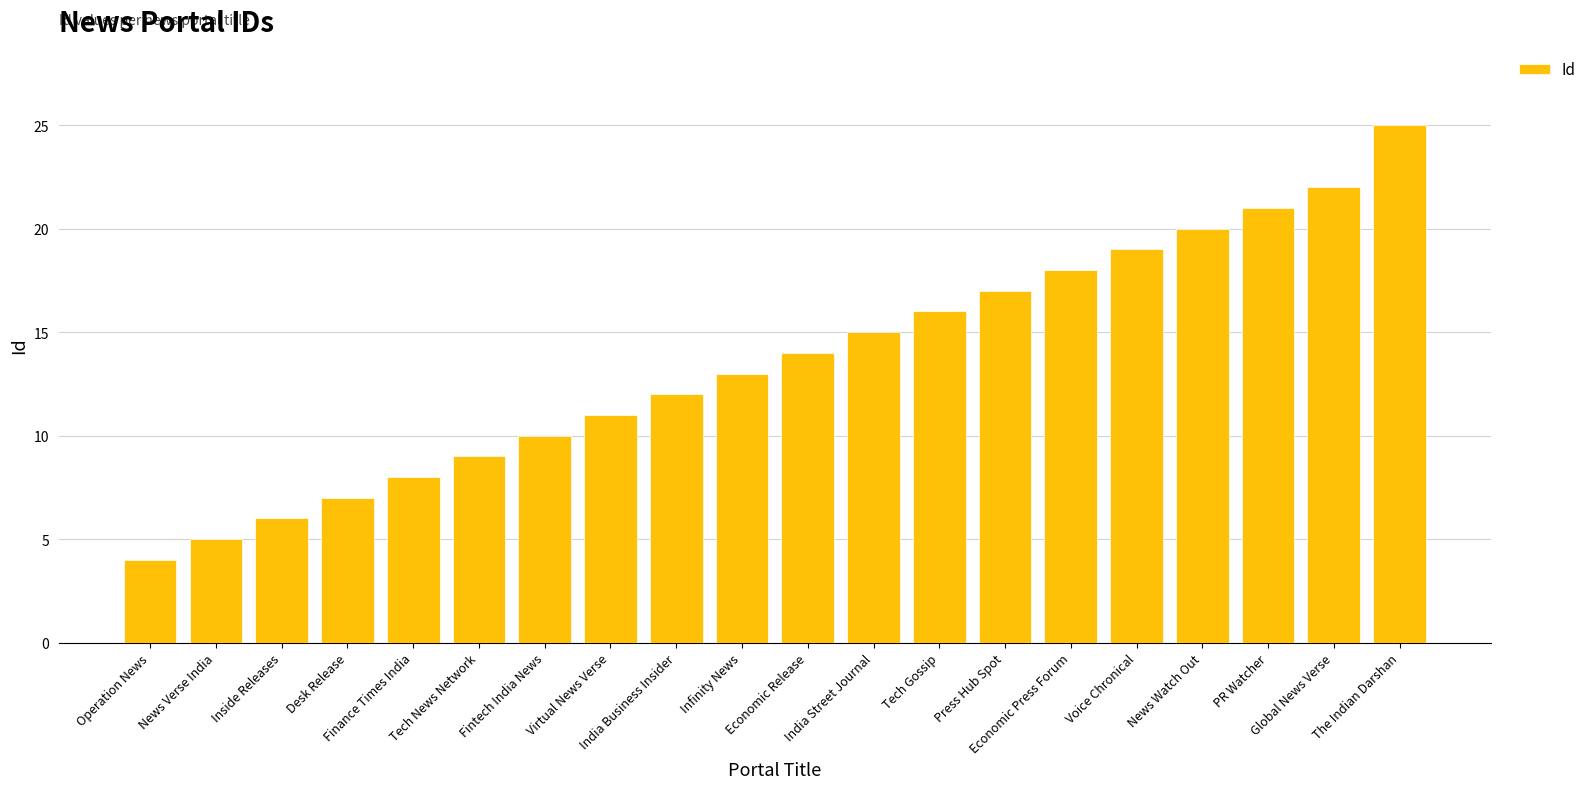

Reading right to left, list all the values displayed in this chart.

25	22	21	20	19	18	17	16	15	14	13	12	11	10	9	8	7	6	5	4